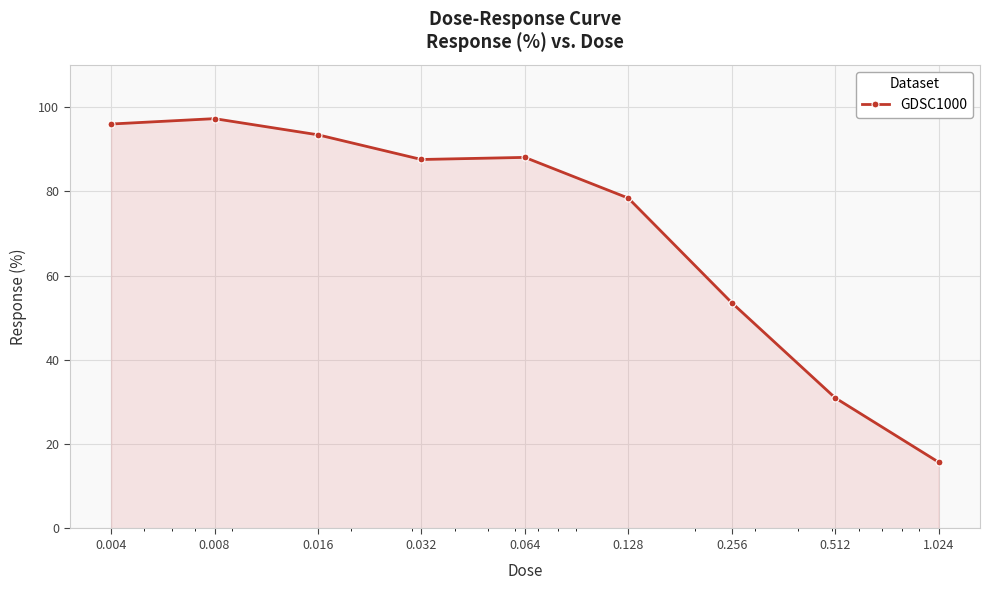

What is the difference between the second highest and second lowest values?

65.0